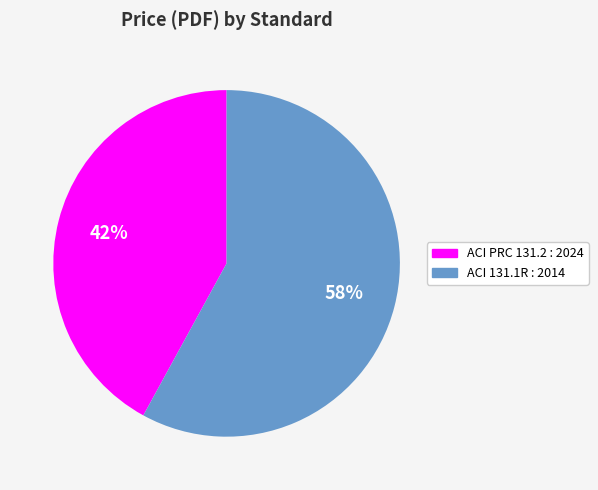

How many segments does this pie chart have?

2